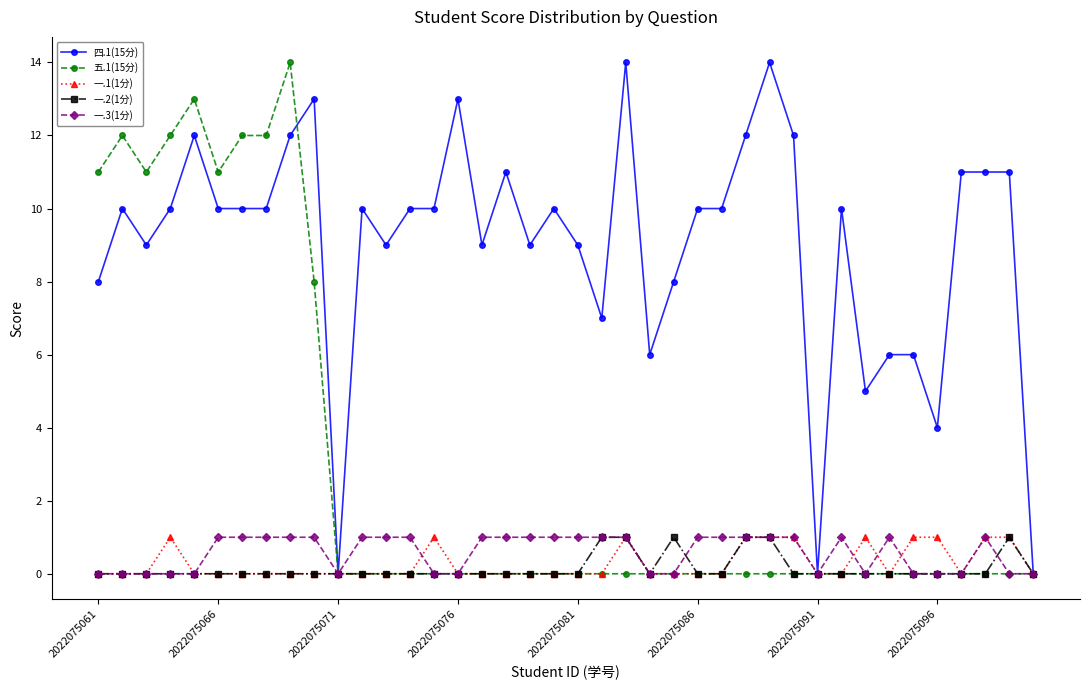

True or false: 五.1(15分) has more than 2 interior local peaks.

True